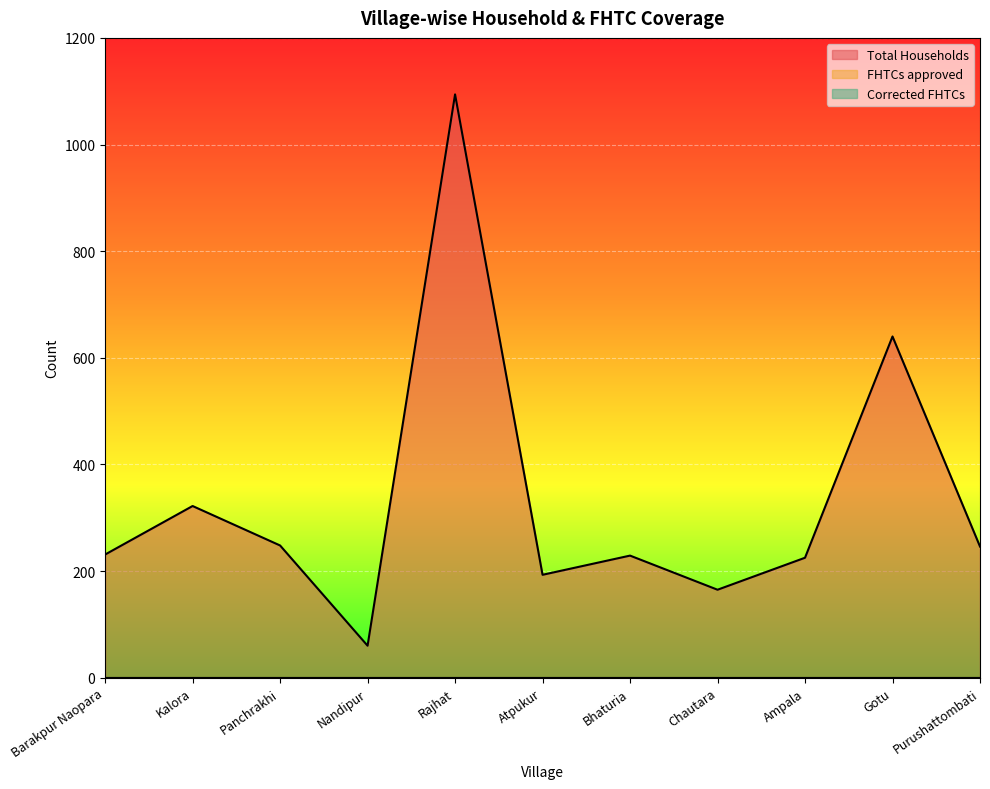

What is the total value across all series at Rajhat?

1094